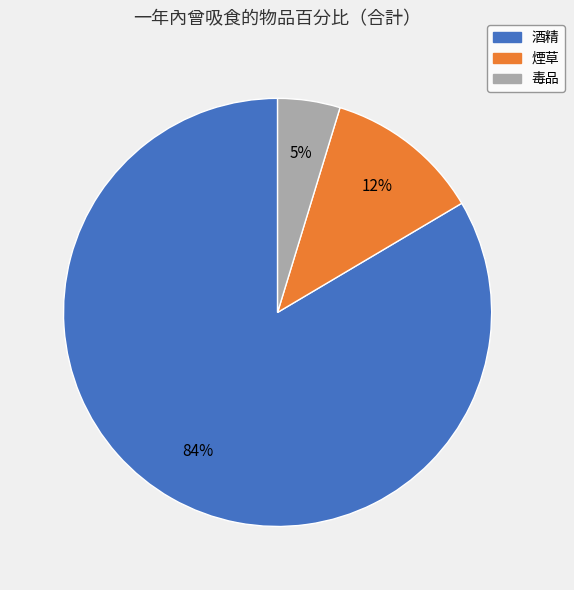

True or false: 酒精 accounts for 84% of the total.

True